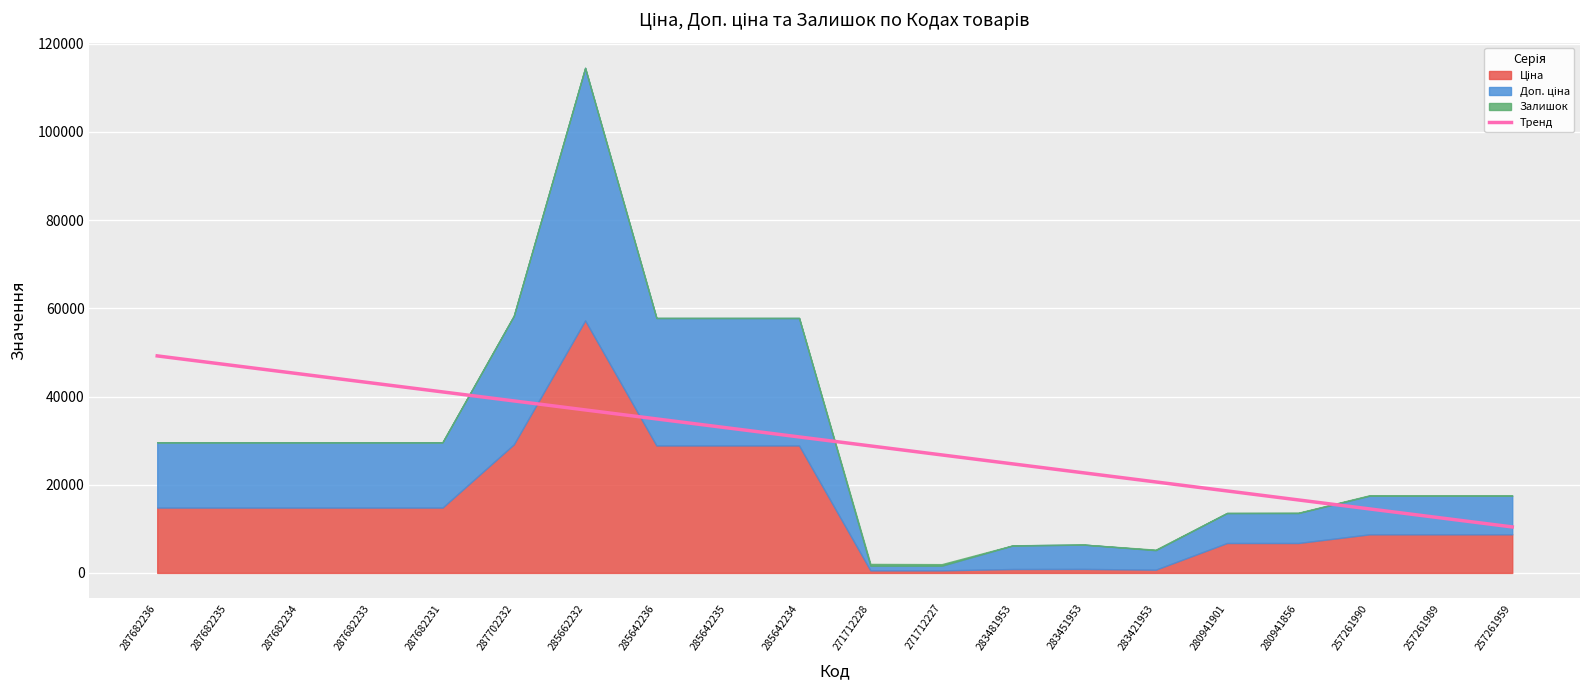

True or false: there are more than 0 points higher than both neighbors.

False